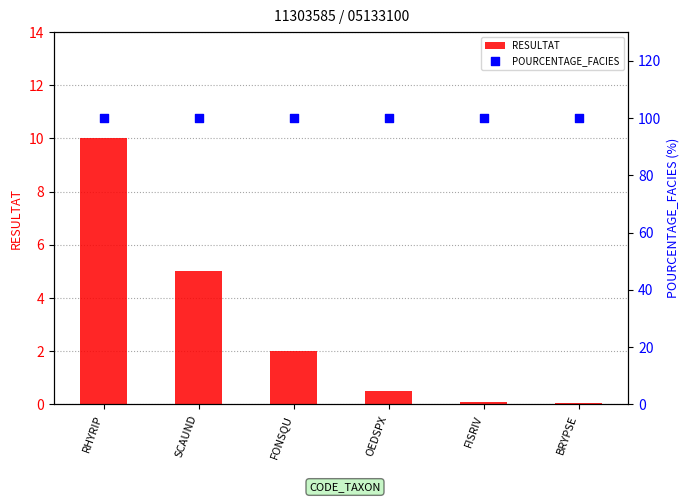

Is the value of RESULTAT at BRYPSE greater than the value of POURCENTAGE_FACIES at FISRIV?

No